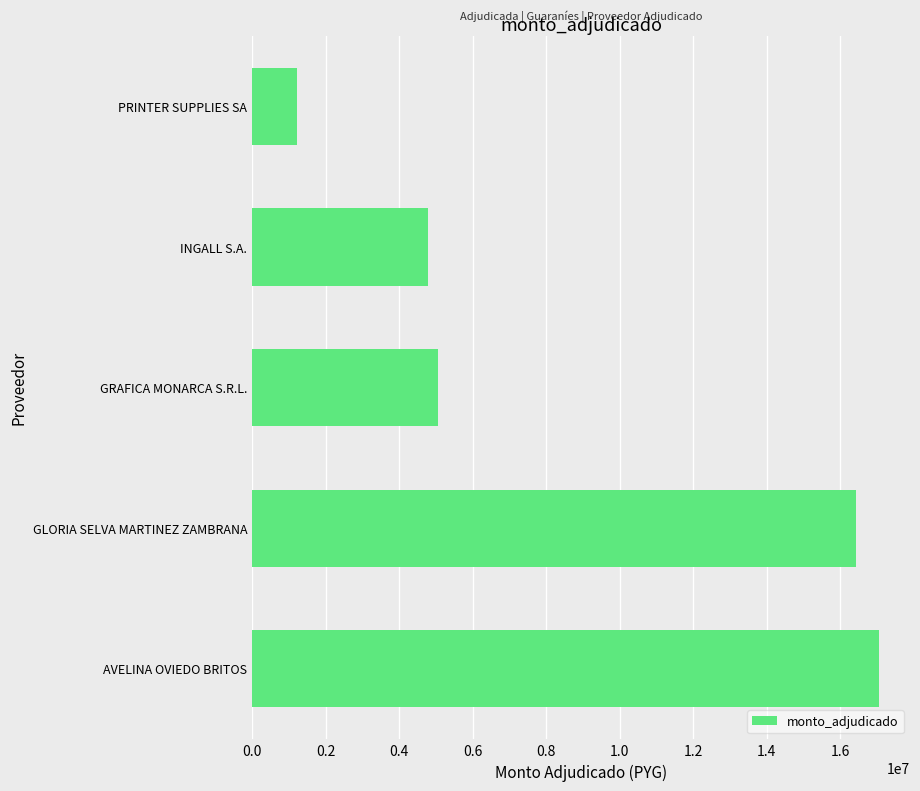

The chart shows a value of 4286987 at GLORIA SELVA MARTINEZ ZAMBRANA. True or false?

False